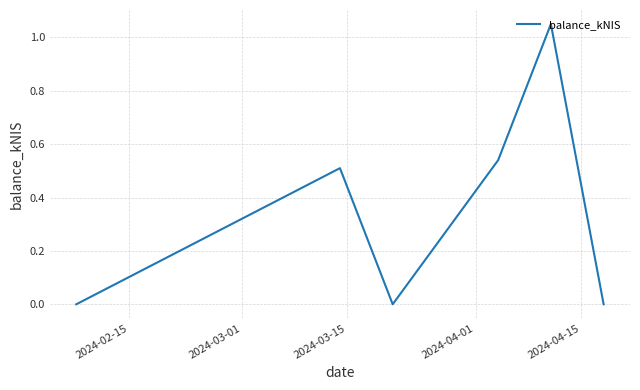

How many interior local peaks (higher than both neighbors) does the data have?

2